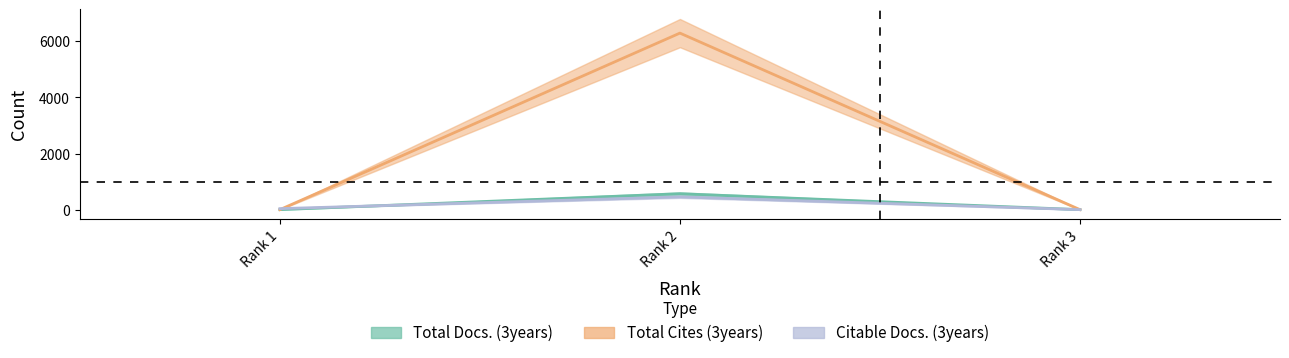

Count the Total Docs. (3years) values in the range 0 to 568.

3